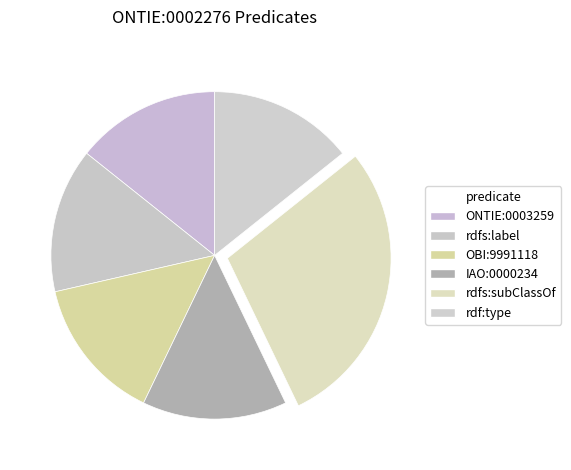

What is the ratio of the value at rdfs:label to the value at rdfs:subClassOf?

0.5